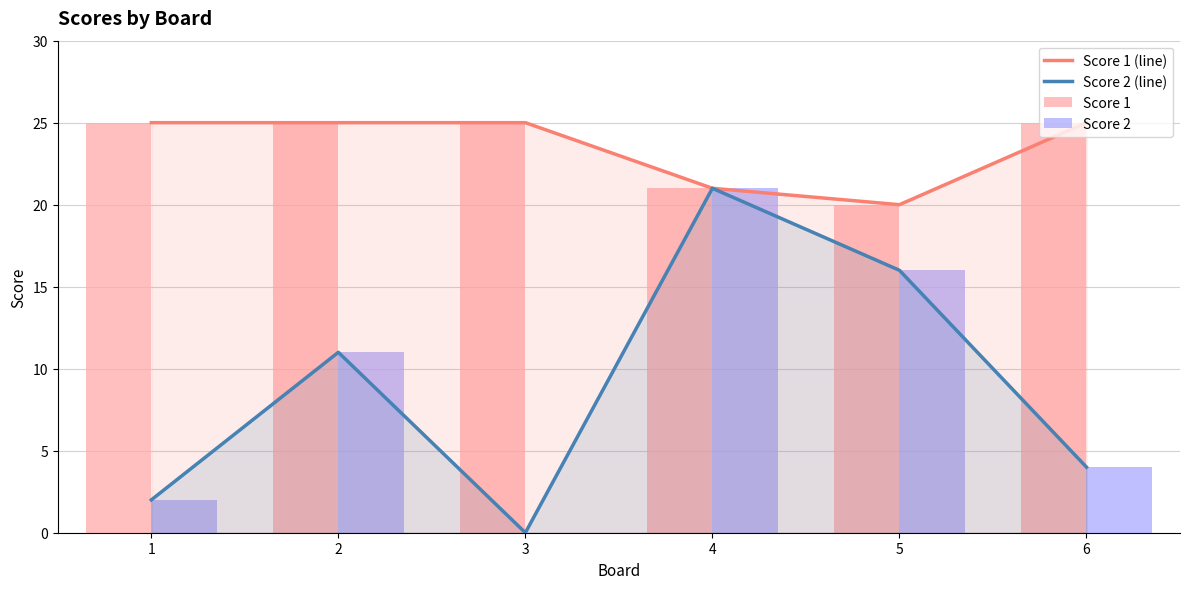

Rank the categories by Score 1 value from lowest to highest.

5, 4, 1, 2, 3, 6